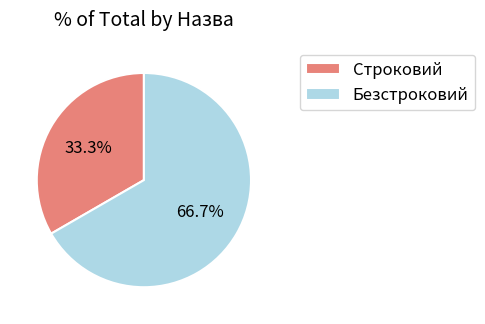

Does any single category account for the majority?

Yes